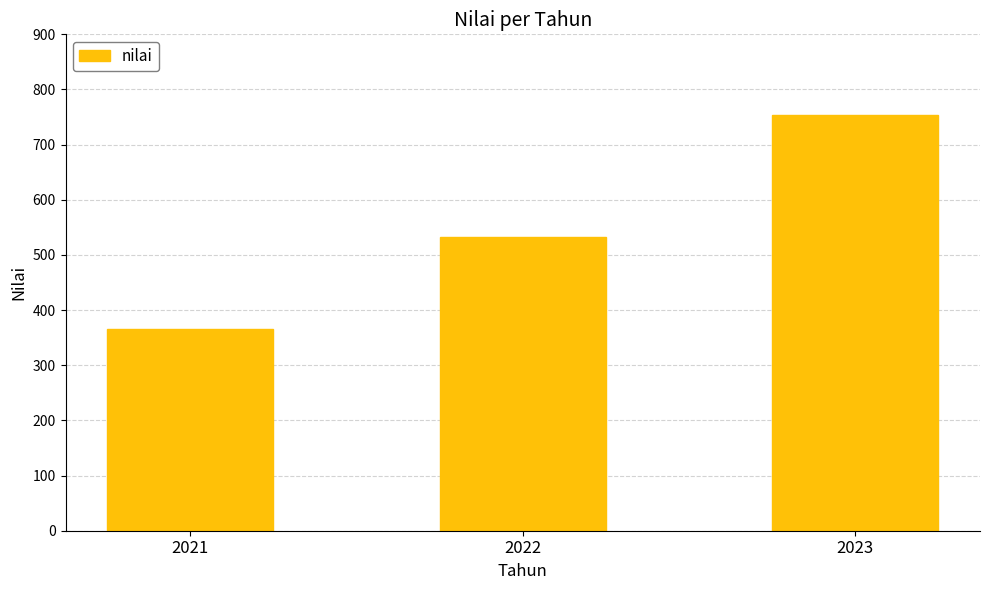

Rank the categories by value from highest to lowest.

2023, 2022, 2021